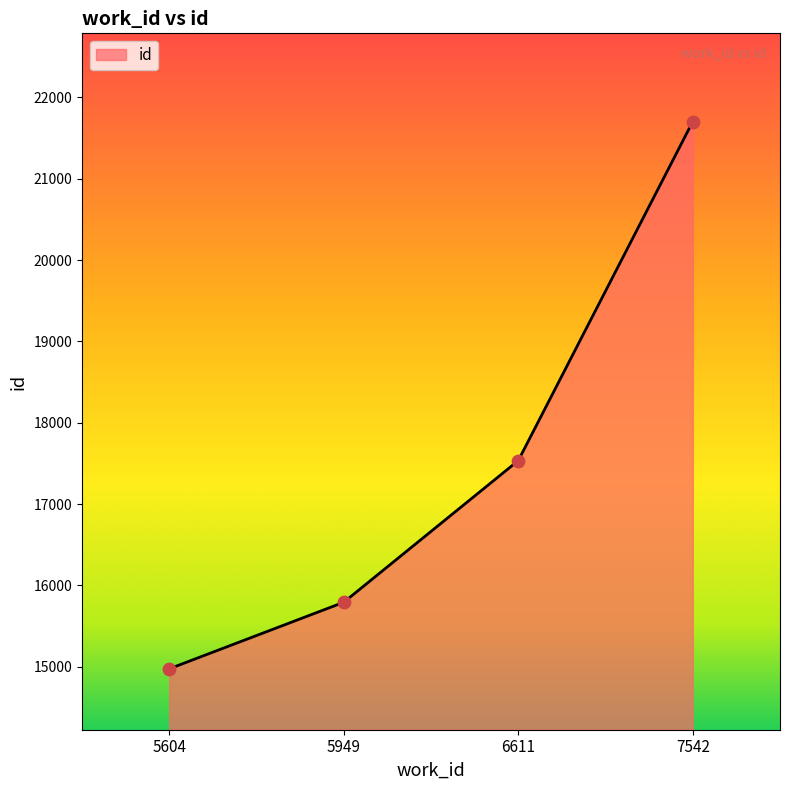

Which has a higher value, 5949 or 6611?

6611